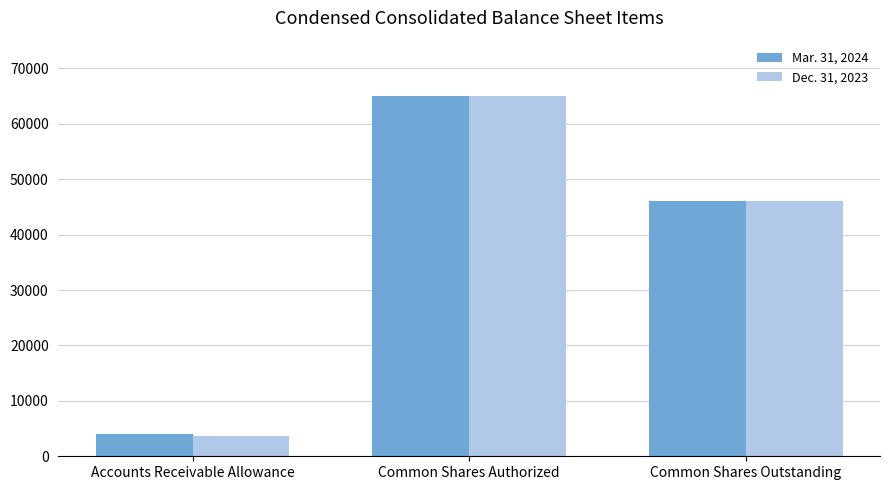

At which category is the sum across all series the highest?

Common Shares Authorized